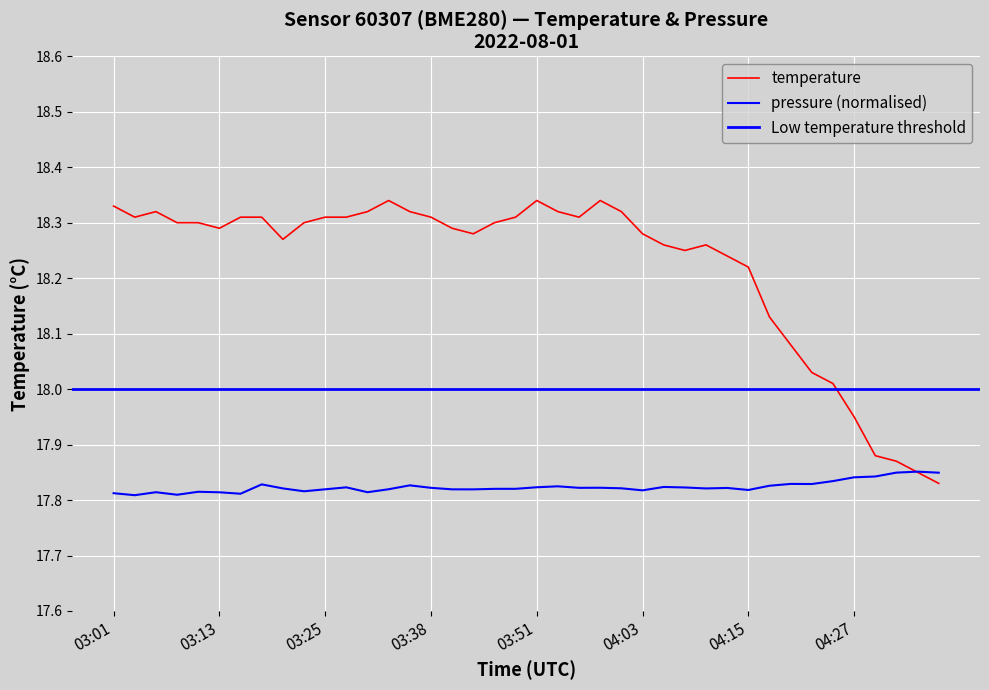

What is the value of the temperature point at the 1st from the left?

18.3